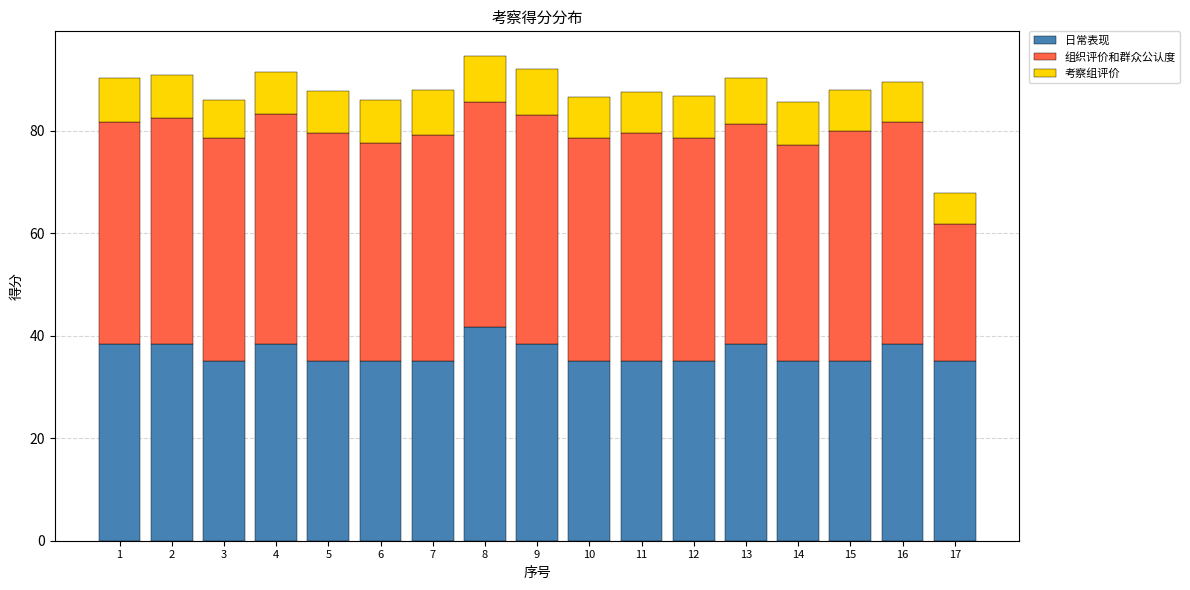

What is the minimum value for 日常表现?

35.0